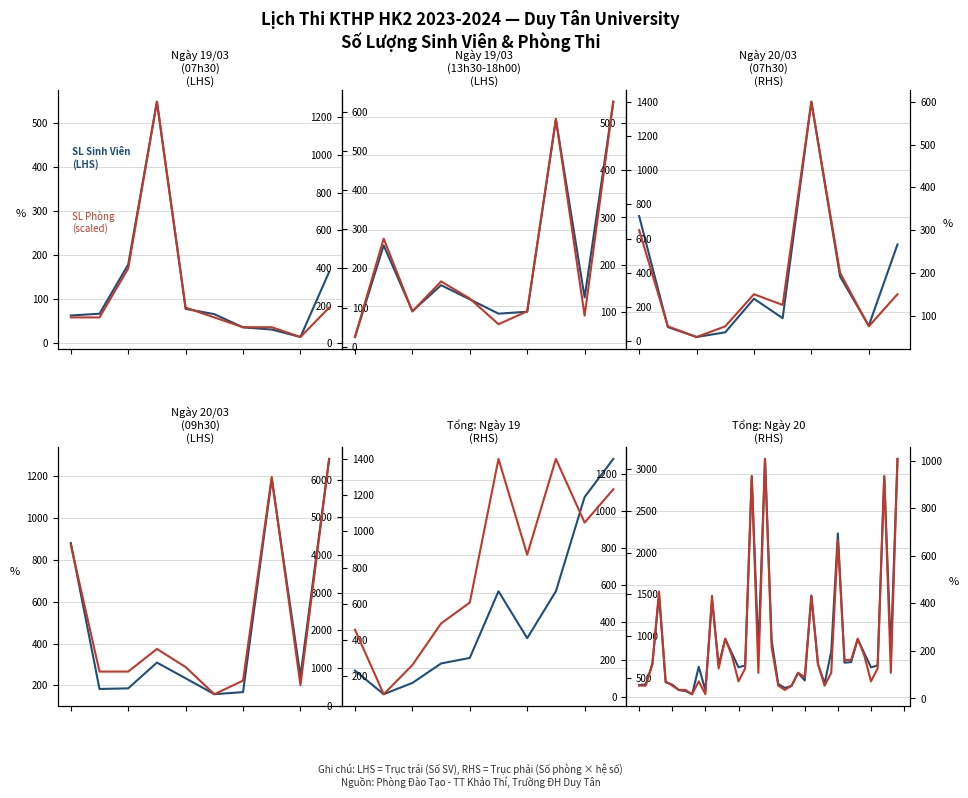

What is the sum of all SL Phòng (scaled) values?

9216